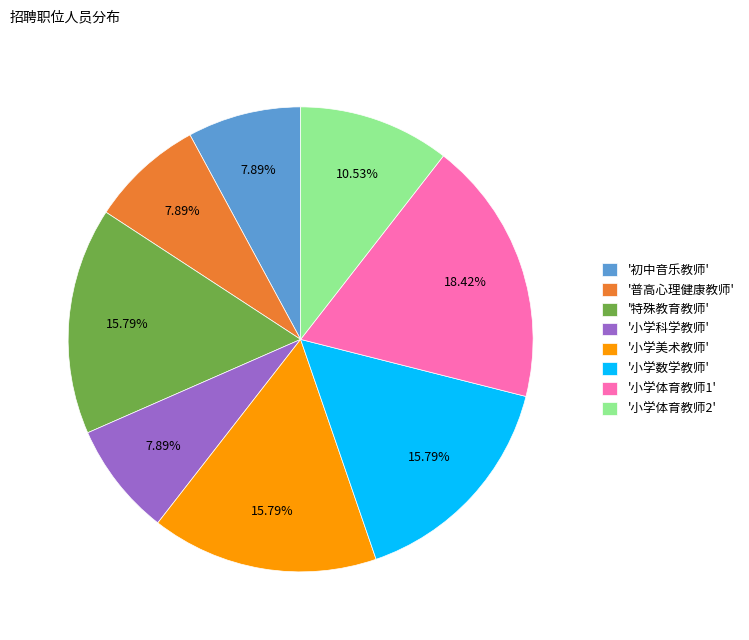

Do '小学体育教师1' and '小学体育教师2' together represent more than half of the pie?

No